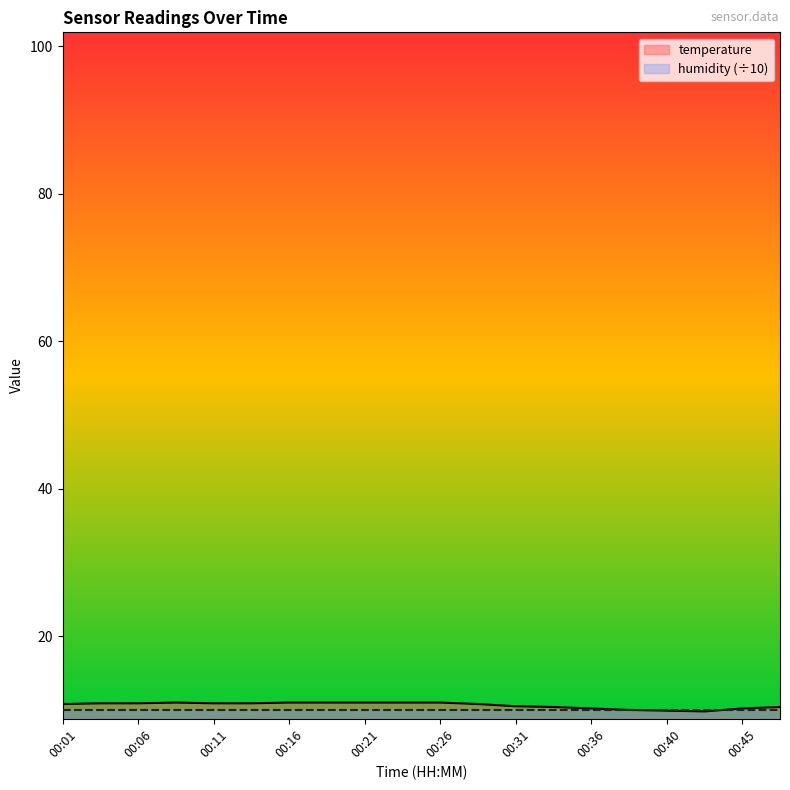

How many points are lower than both their immediate neighbors (excluding endpoints)?

1